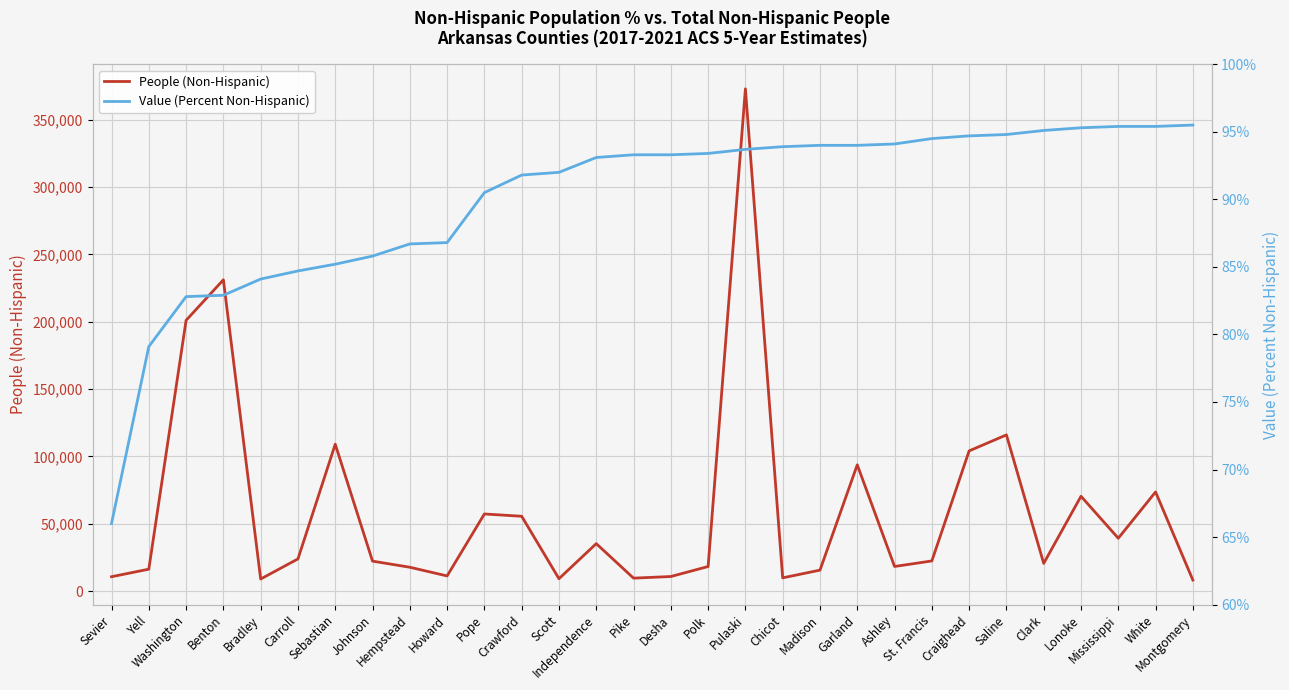

Reading left to right, transcribe all the data shown in this chart.

People (Non-Hispanic): 10608.0	16215.0	201003.0	231101.0	8911.0	23833.0	109010.0	22185.0	17646.0	11189.0	57208.0	55504.0	9134.0	35183.0	9552.0	10762.0	18186.0	372910.0	9773.0	15502.0	93712.0	18221.0	22325.0	104047.0	115925.0	20504.0	70359.0	39180.0	73557.0	8142.0
Value (Percent Non-Hispanic): 66.0	79.1	82.8	82.9	84.1	84.7	85.2	85.8	86.7	86.8	90.5	91.8	92.0	93.1	93.3	93.3	93.4	93.7	93.9	94.0	94.0	94.1	94.5	94.7	94.8	95.1	95.3	95.4	95.4	95.5